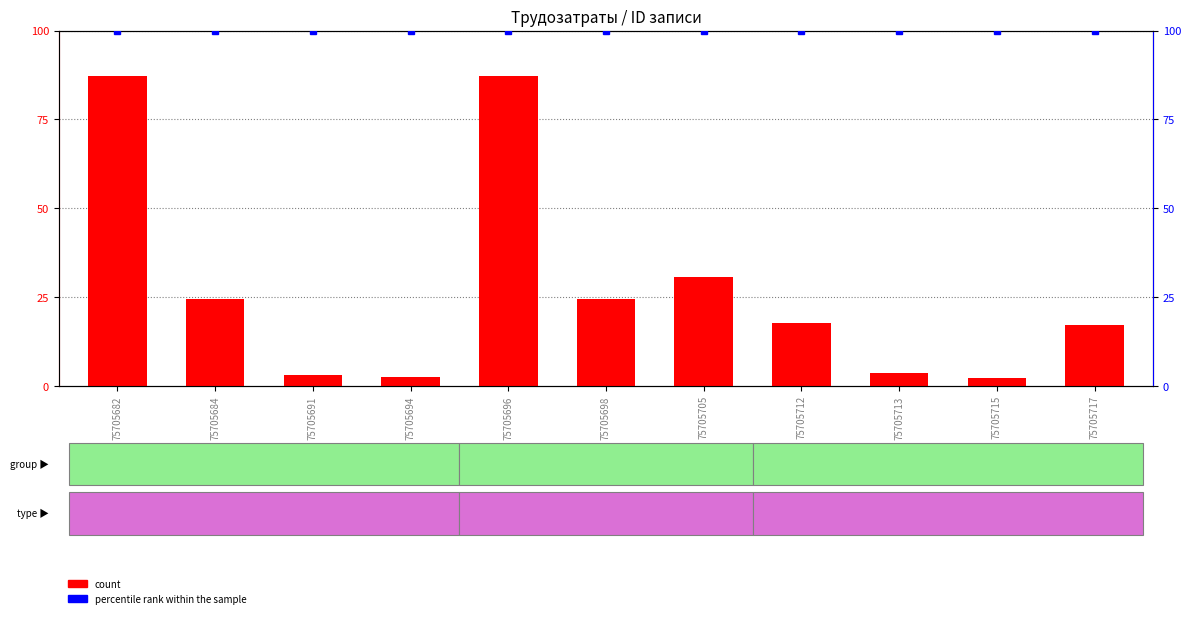

At how many categories does at least one series exceed 33?

11